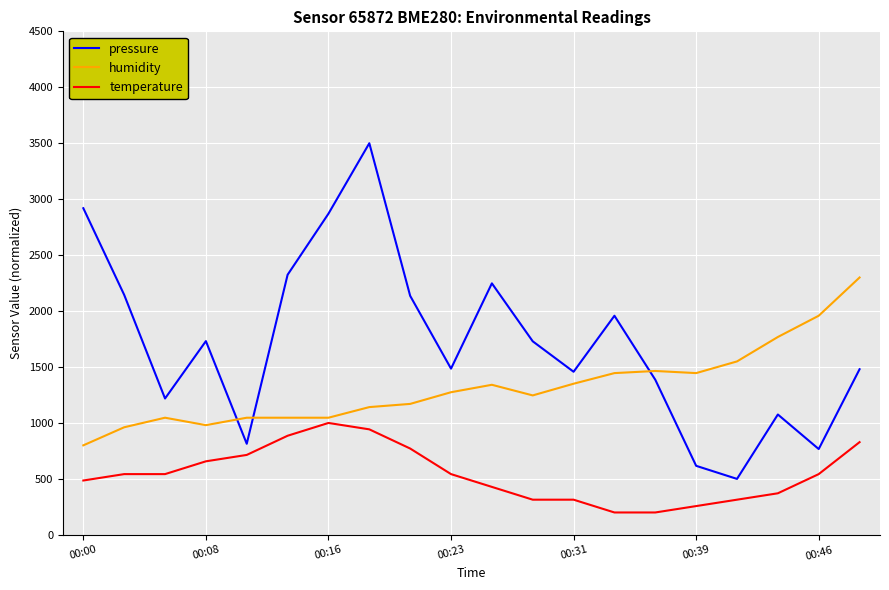

What is the lowest value of the temperature series?

200.0